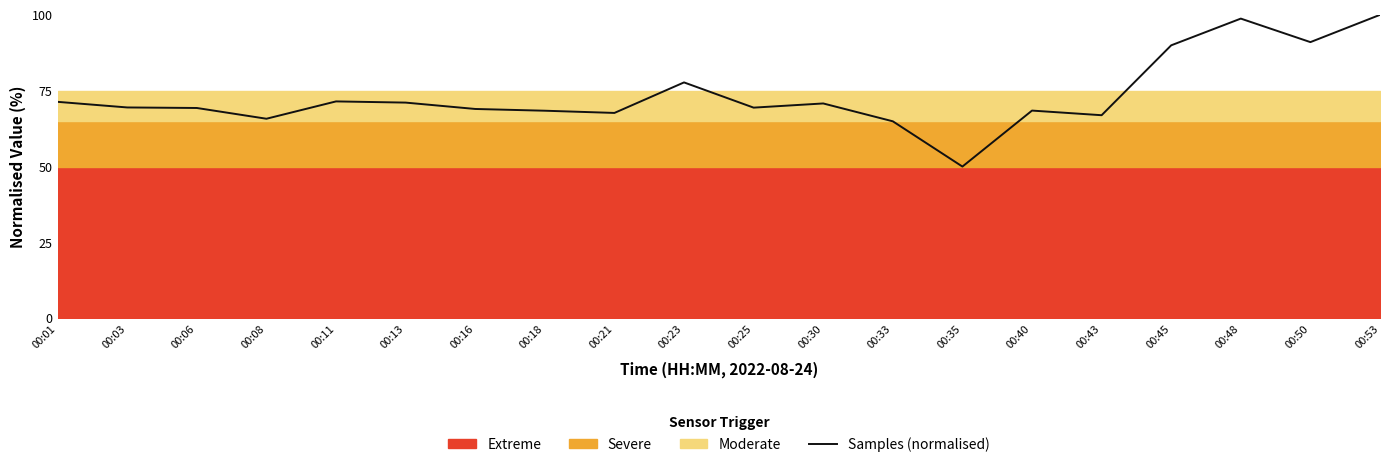

How many interior local valleys (lower than both neighbors) does the data have?

6